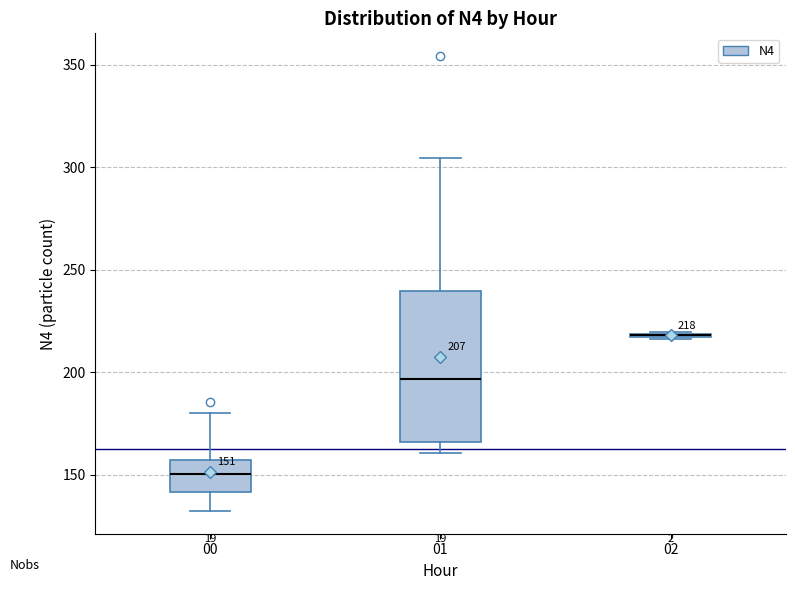

Which box is the tallest, from its lower edge to its upper edge?

01